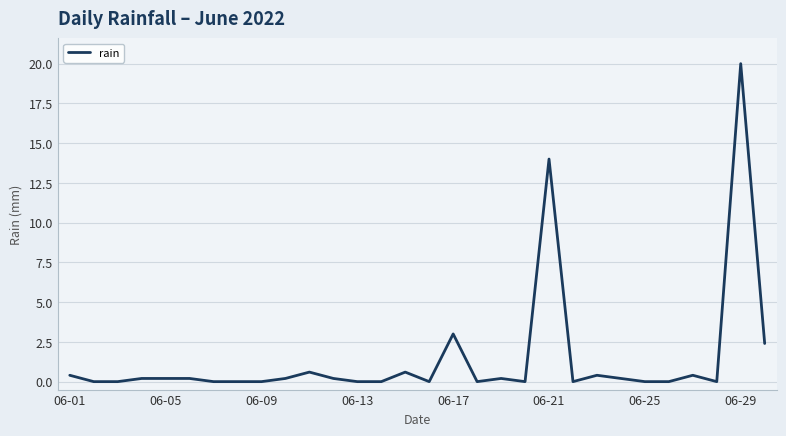

What is the difference between the maximum and minimum values?

20.0